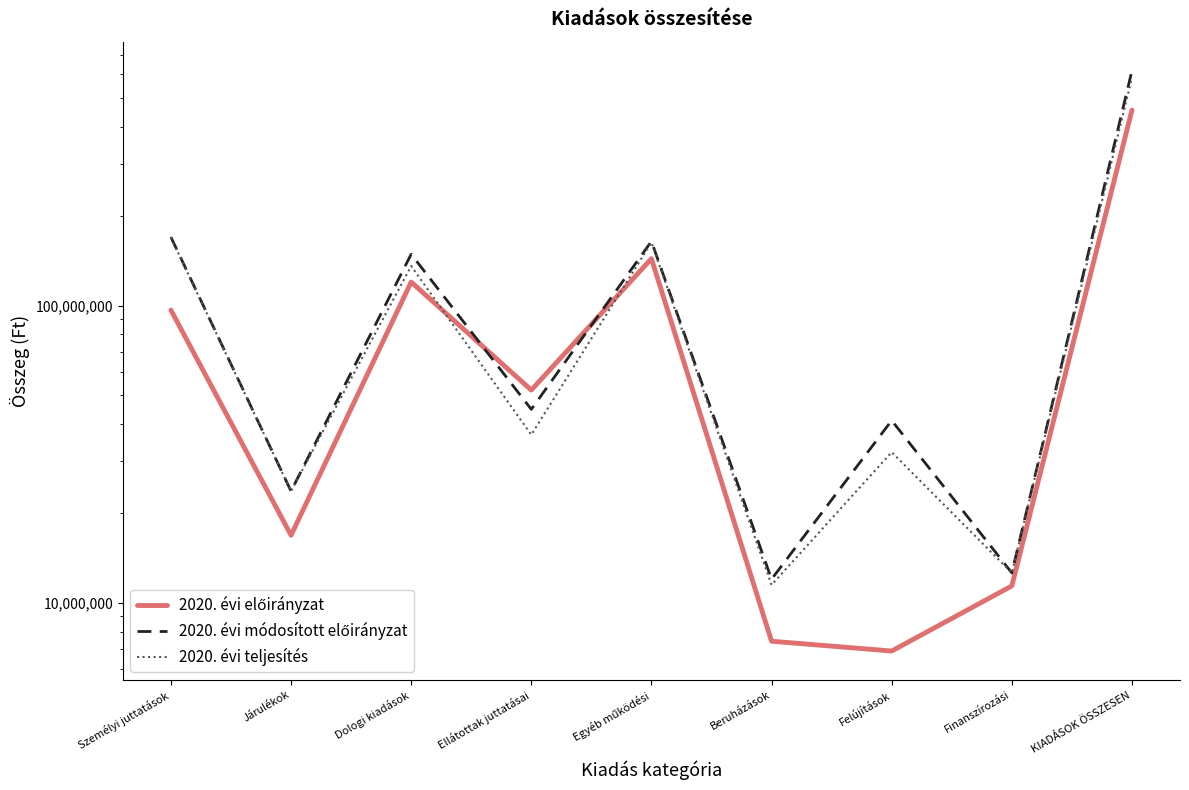

What is the greatest value displayed?

618009547